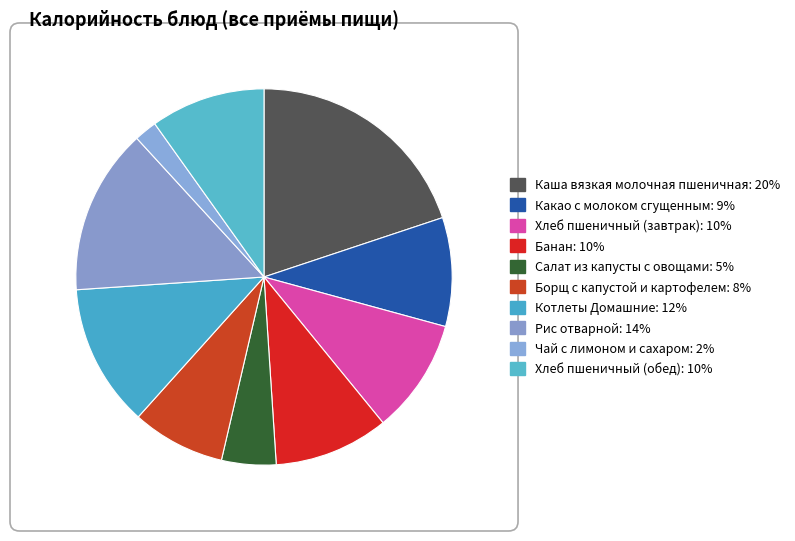

How many slices are in this pie chart?

10